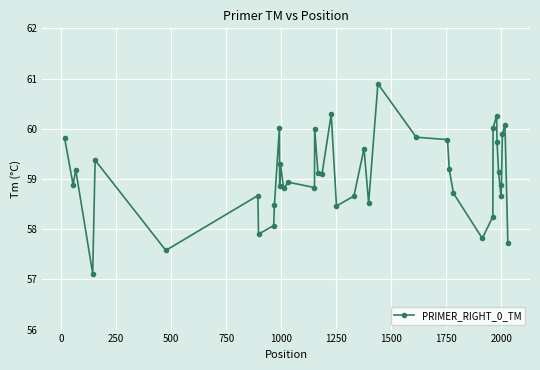

What is the minimum value shown in the chart?

57.1